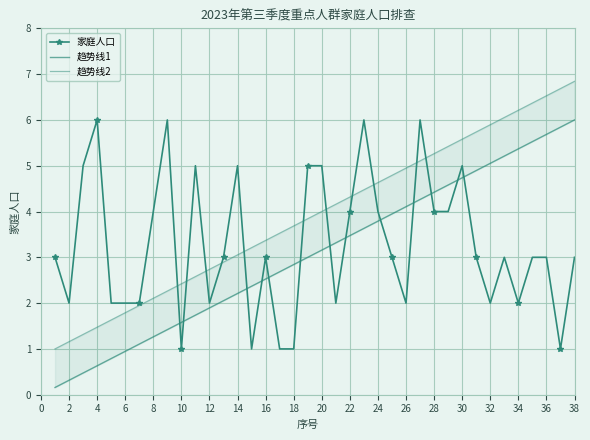

True or false: 趋势线1 and 趋势线2 intersect in this chart.

False